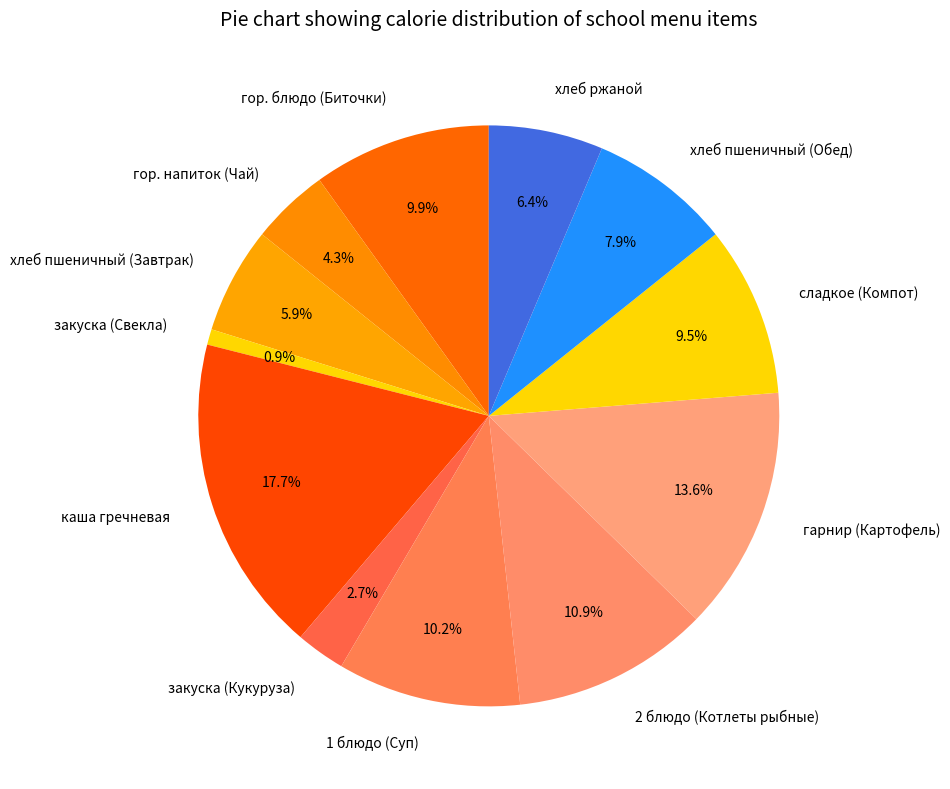

Approximately how many times larger is the value at сладкое (Компот) compared to хлеб ржаной?

1.5